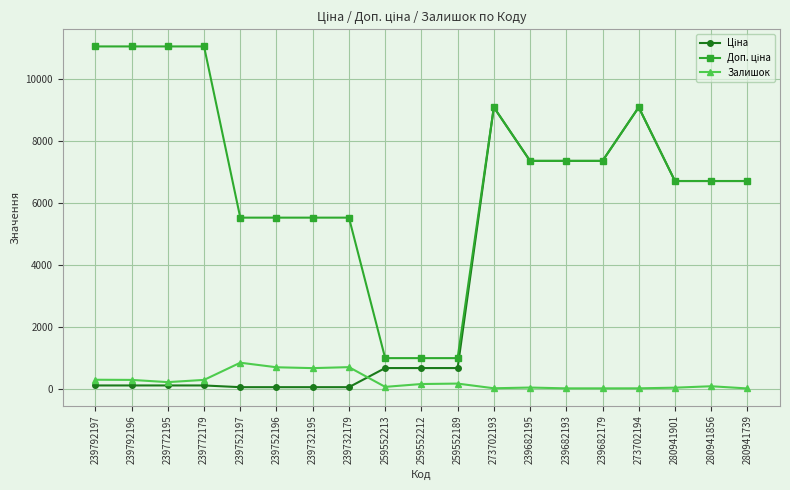

What is the value of the Залишок point at the 7th from the left?

670.0